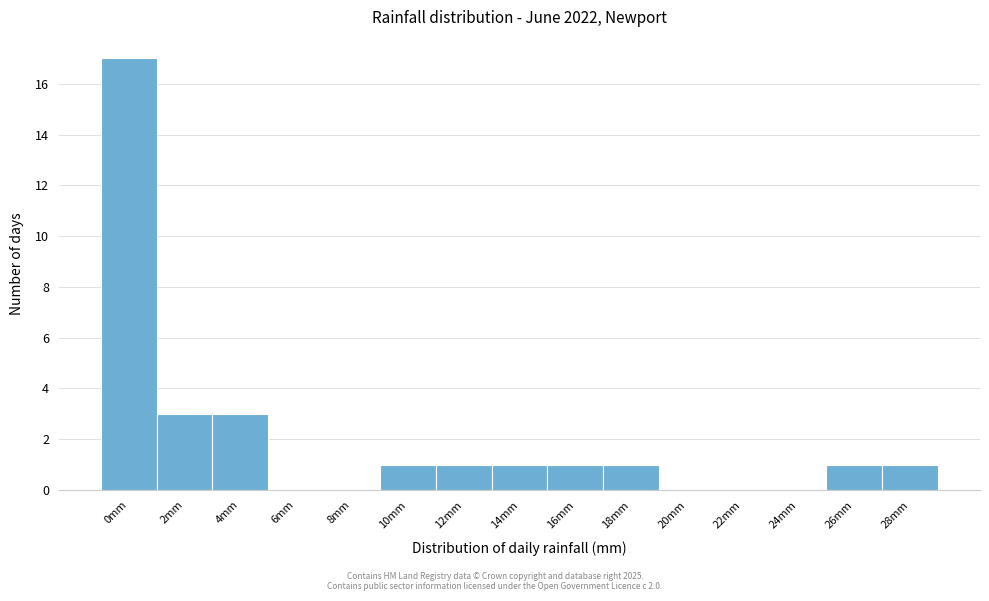

Reading left to right, extract all data points from this chart.

0mm=17	2mm=3	4mm=3	6mm=0	8mm=0	10mm=1	12mm=1	14mm=1	16mm=1	18mm=1	20mm=0	22mm=0	24mm=0	26mm=1	28mm=1